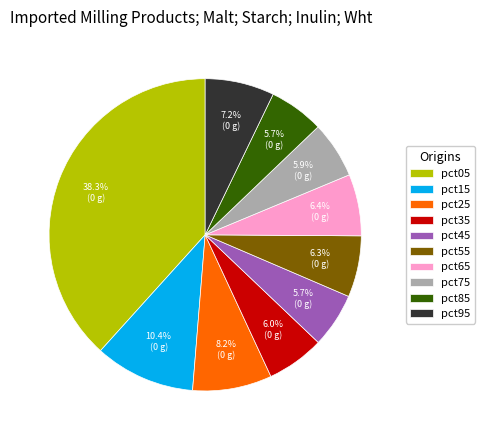

Between pct05 and pct55, which is larger?

pct05